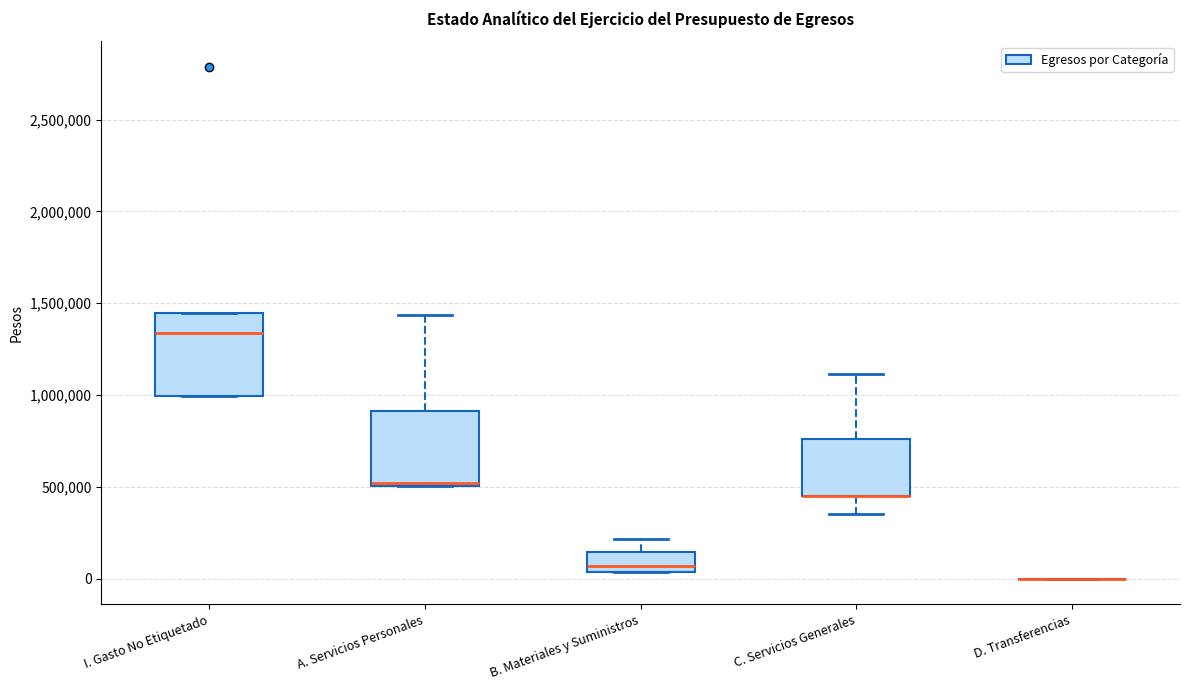

Reading left to right, transcribe this box plot: for each box, give where its median line is, the range the box spans, and where its two whiskers end, as read against the y-axis. The values are not printed on the chart, so give them approximately, as read against the axis.

I. Gasto No Etiquetado: median 1350000, box 1000000 to 1450000, whiskers 1000000 to 1450000
A. Servicios Personales: median 500000 (just above the box's lower edge), box 500000 to 900000, whiskers 500000 to 1450000
B. Materiales y Suministros: median 50000 (just above the box's lower edge), box 50000 to 150000, whiskers 50000 to 200000
C. Servicios Generales: median 450000 (drawn on the box's lower edge), box 450000 to 750000, whiskers 350000 to 1100000
D. Transferencias: box collapsed to a line at 0, whiskers 0 to 0